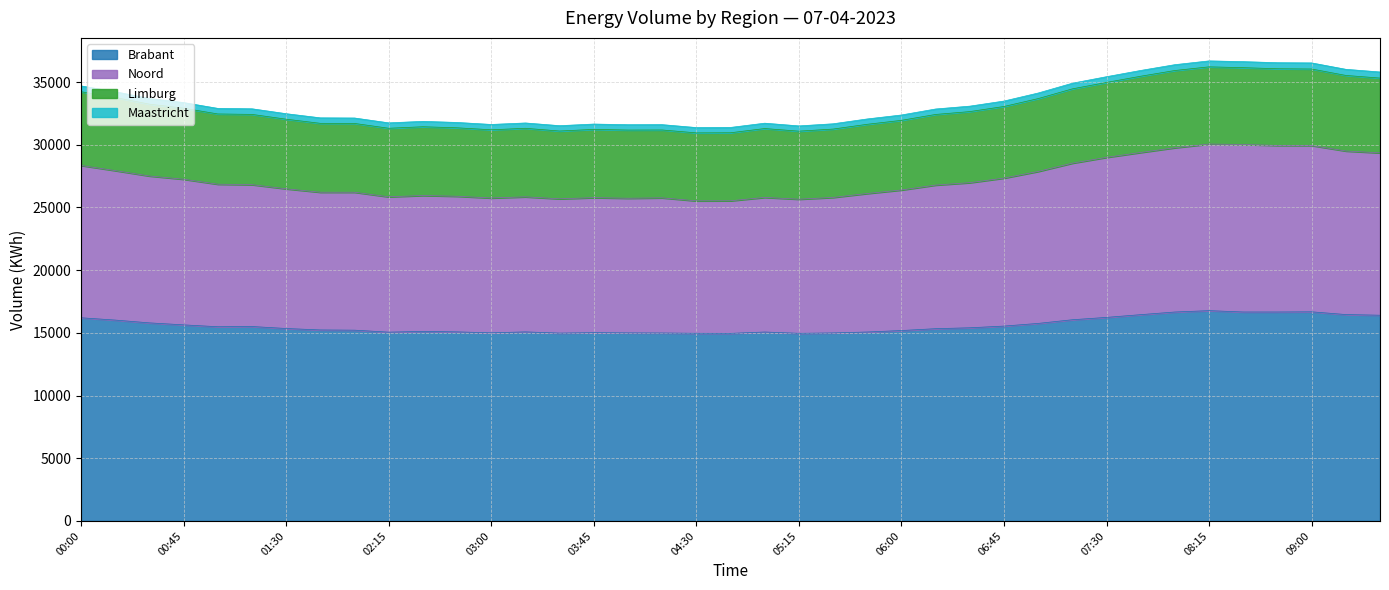

What is the smallest value displayed?

14959